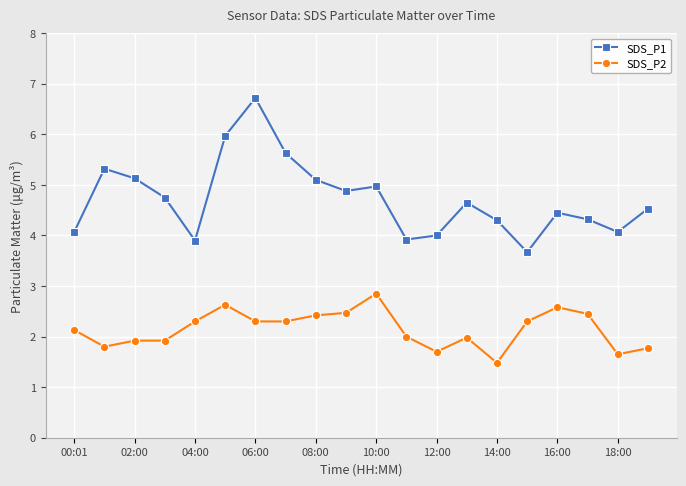

True or false: SDS_P1 and SDS_P2 cross at least once.

False